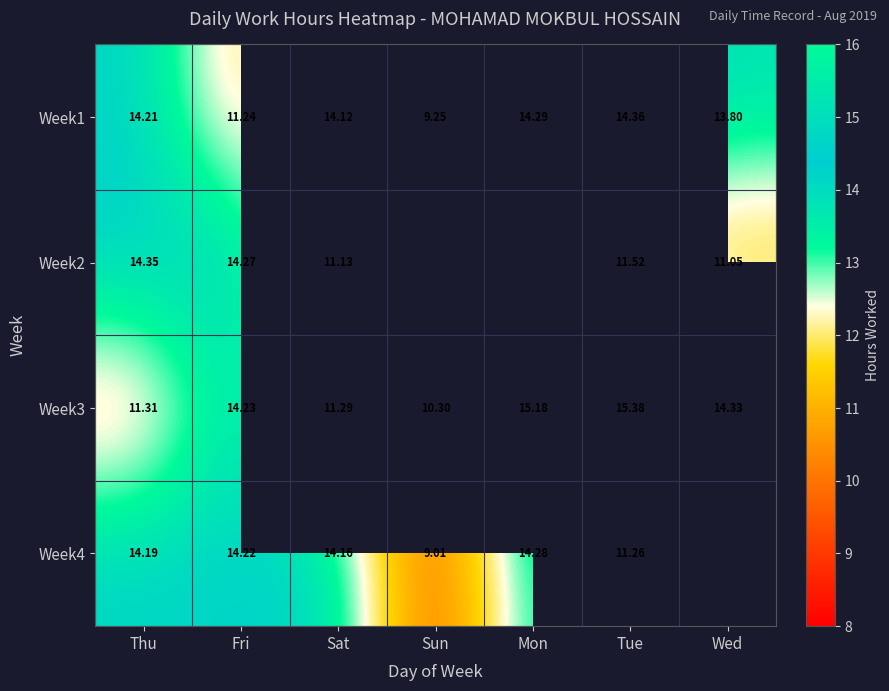

True or false: Week3 has a value of 10.3 at Sun.

True